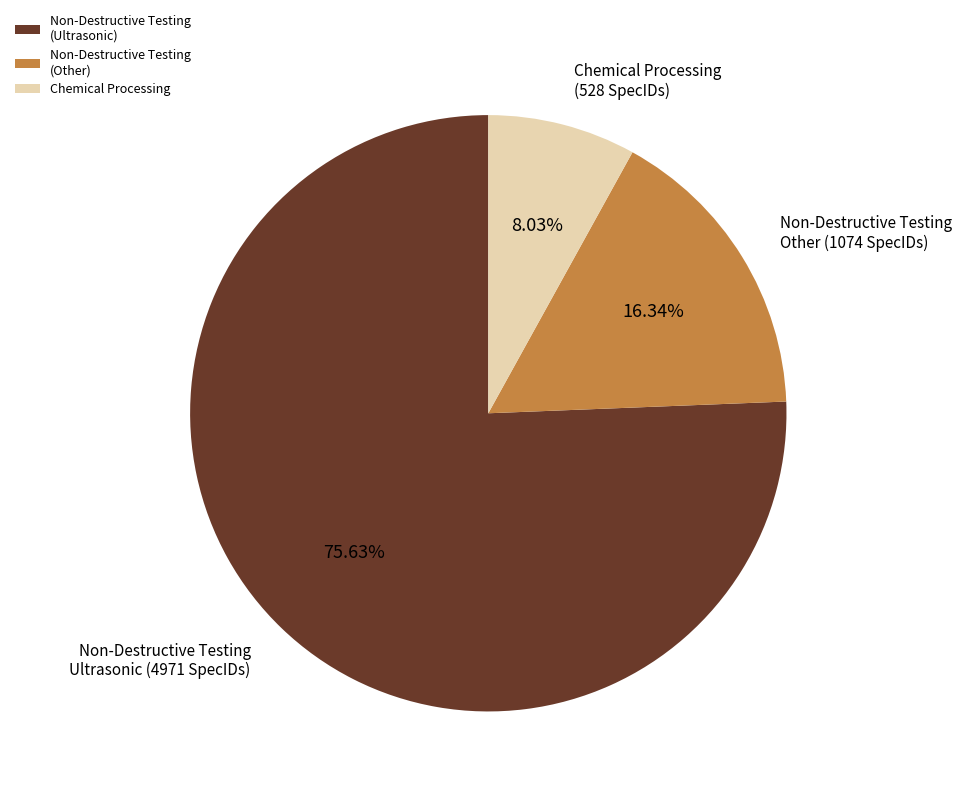

Does any single category account for the majority?

Yes